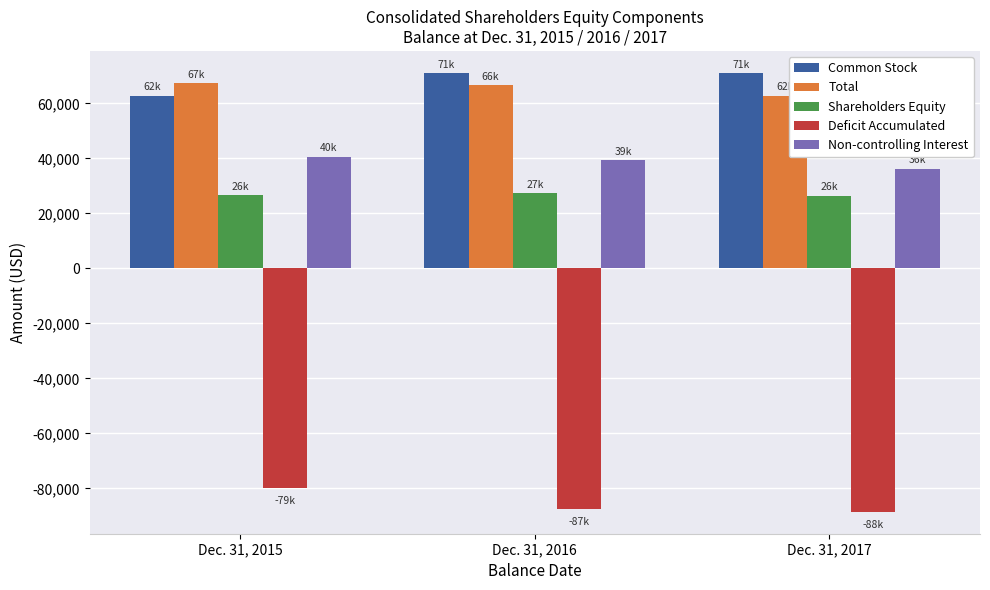

What is the total value across all series at Dec. 31, 2016?

117154